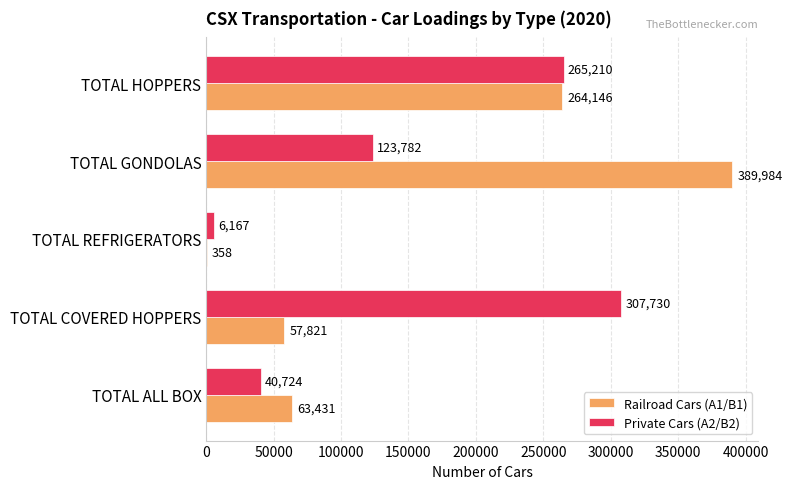

At which category is the sum across all series the highest?

TOTAL HOPPERS